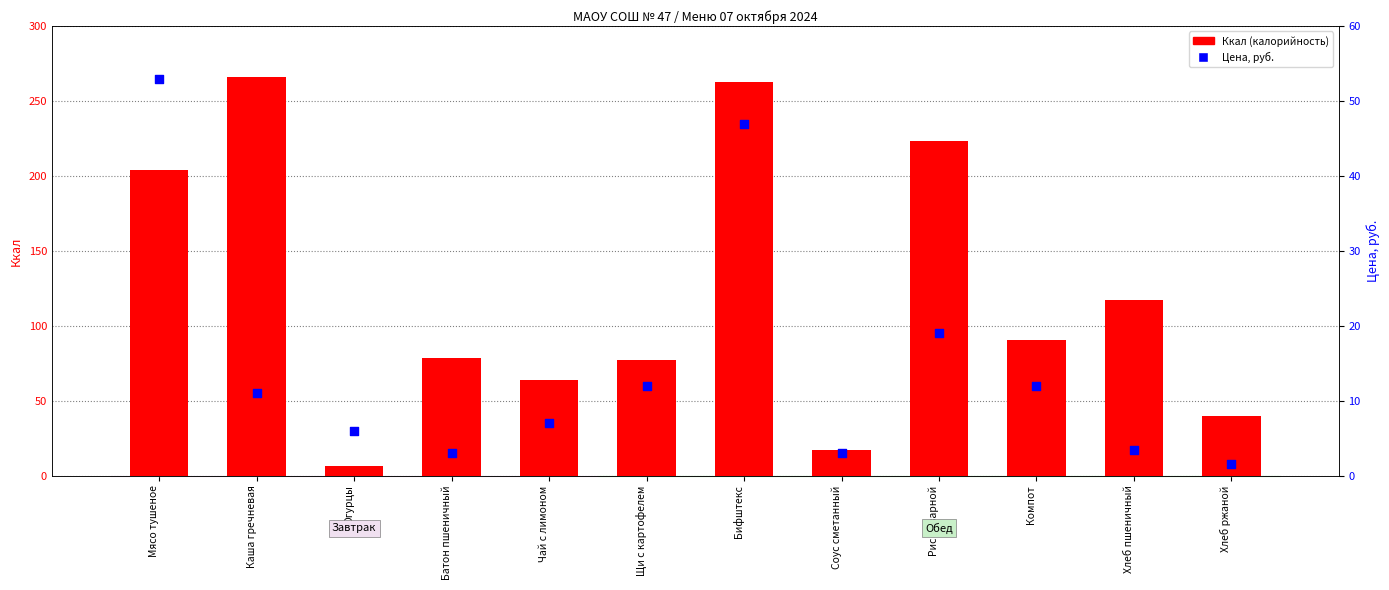

At how many categories does at least one series exceed 19?

10